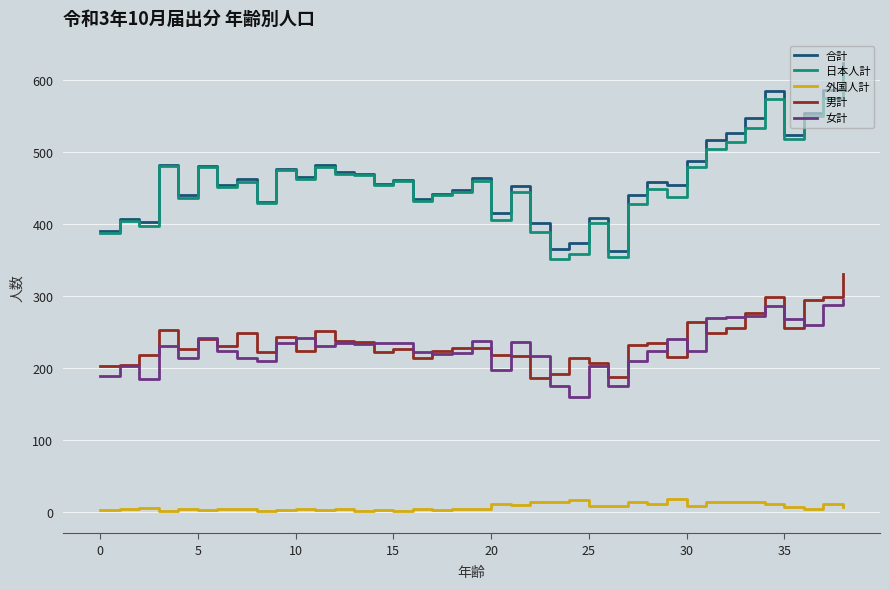

Which series has the largest range (max minus min)?

日本人計